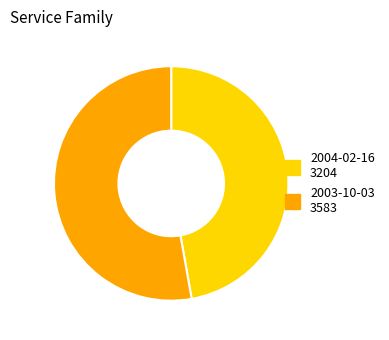

Which category has the biggest portion of the pie?

2003-10-03